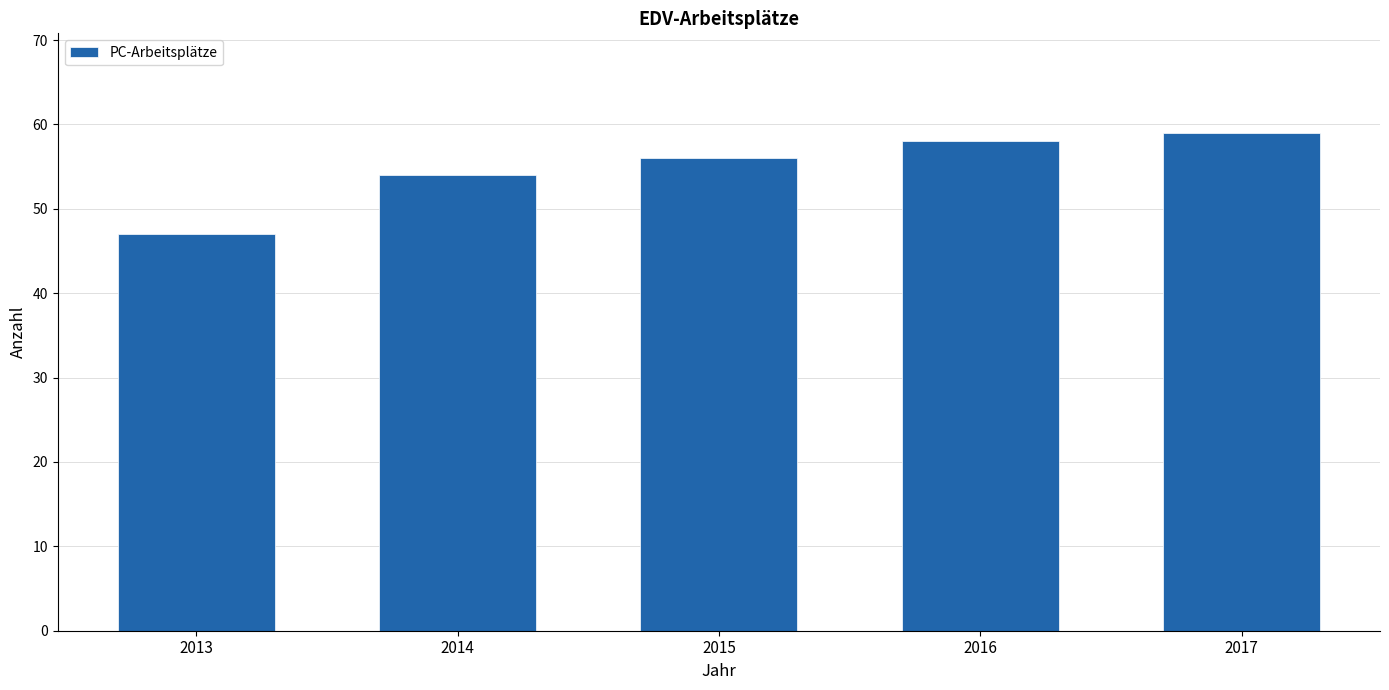

Rank the categories by value from lowest to highest.

2013, 2014, 2015, 2016, 2017